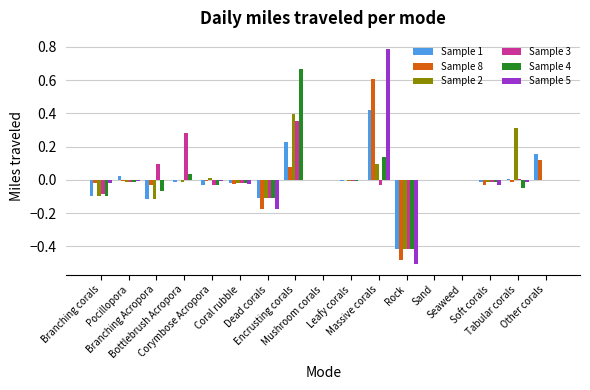

Which series changed the most between Branching corals and Branching Acropora?

Sample 3